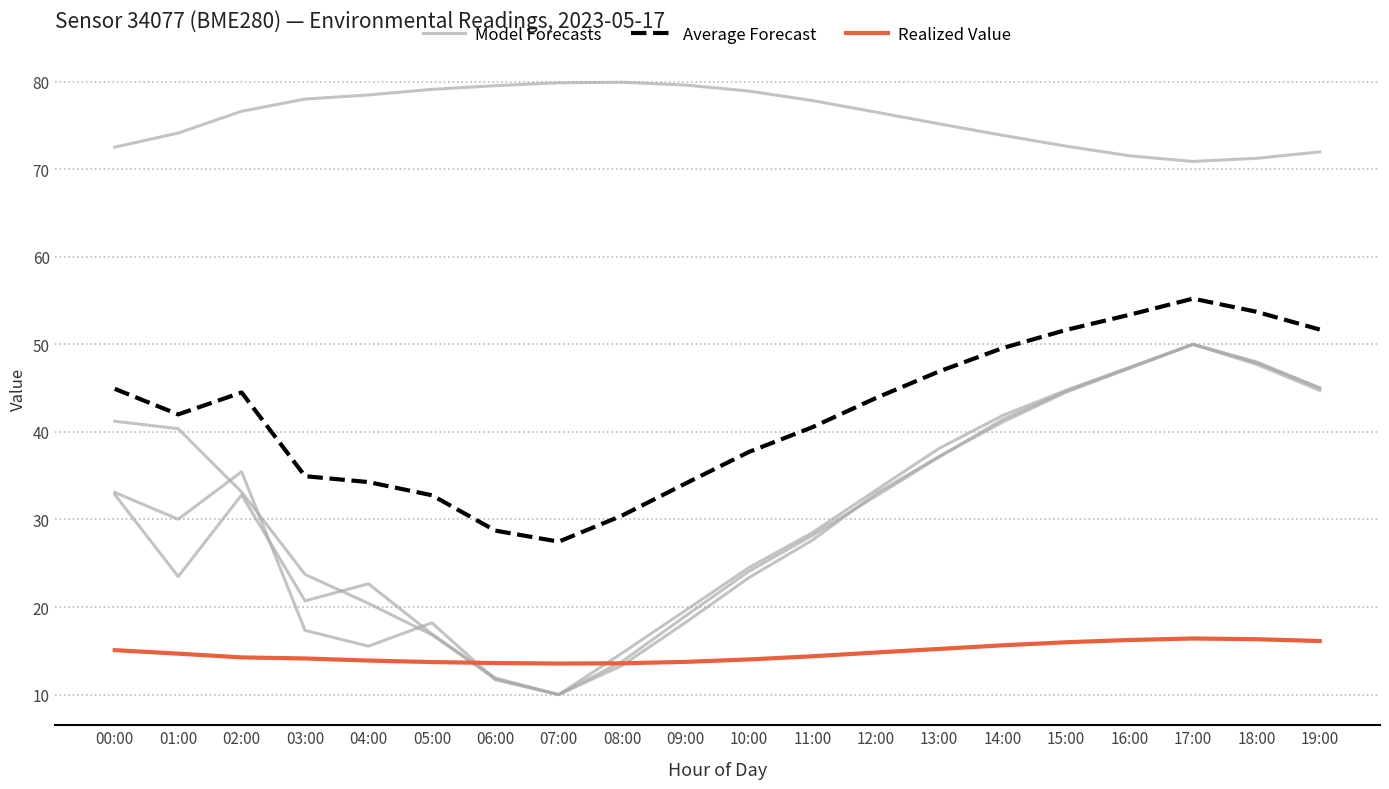

Which series has the largest total across all categories?

Average Forecast